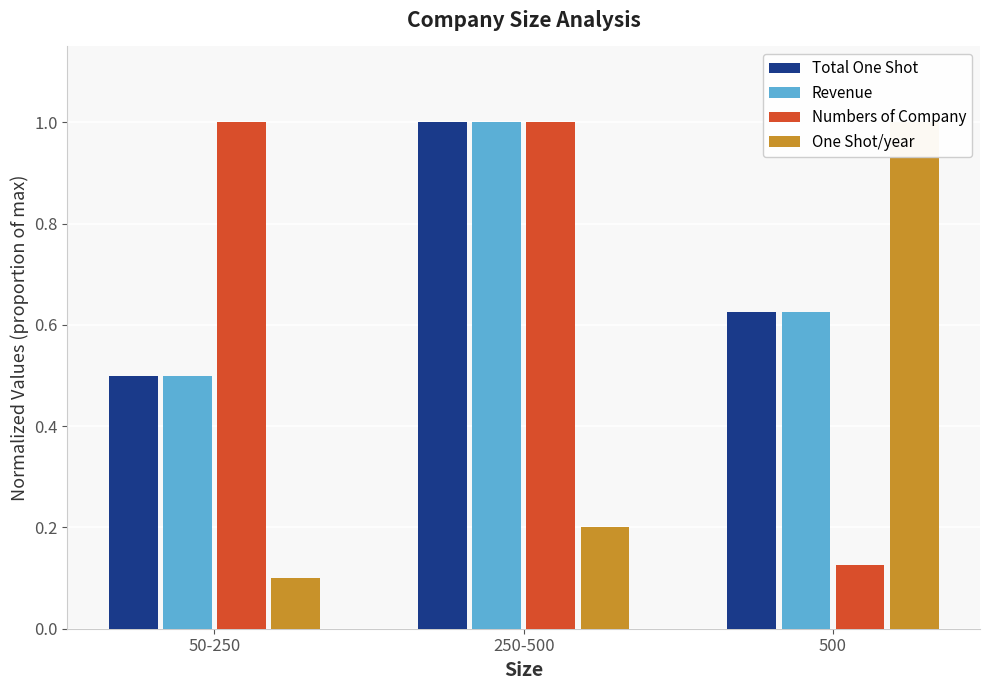

At which category is the sum across all series the highest?

250-500